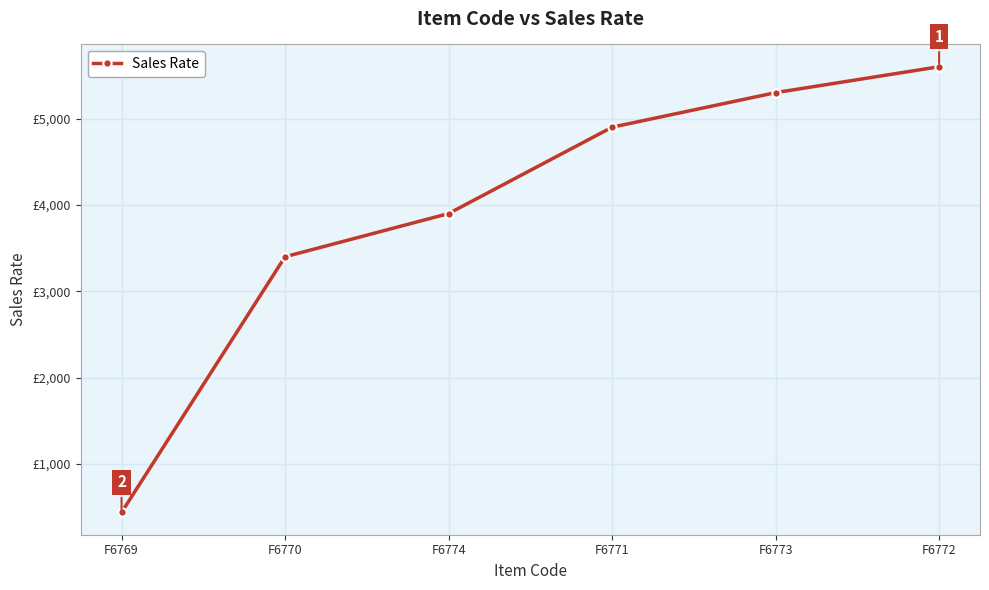

Does the chart have visible grid lines?

Yes